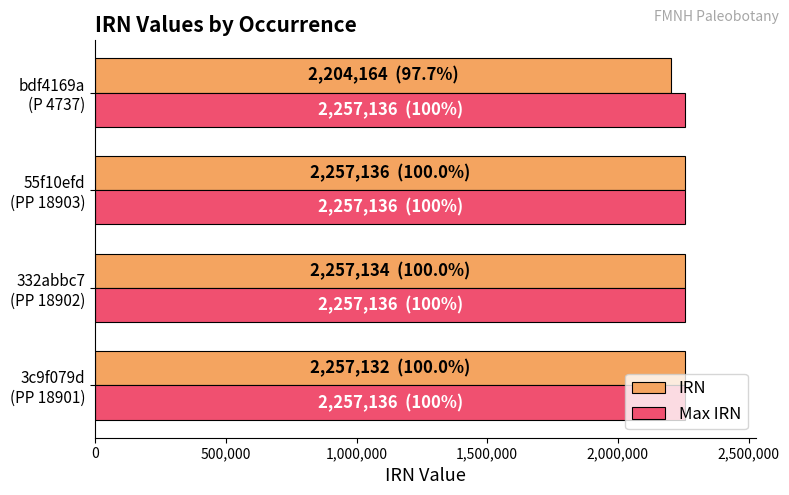

What is the minimum value shown in the chart?

2204164